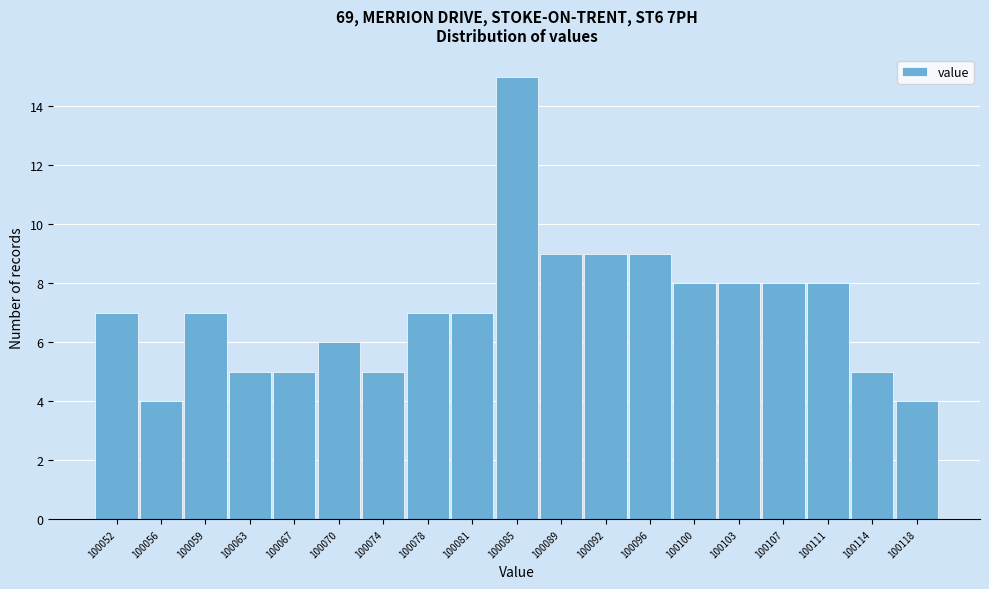

Which range on the x-axis has the tallest bar?

100083.0 to 100087.0